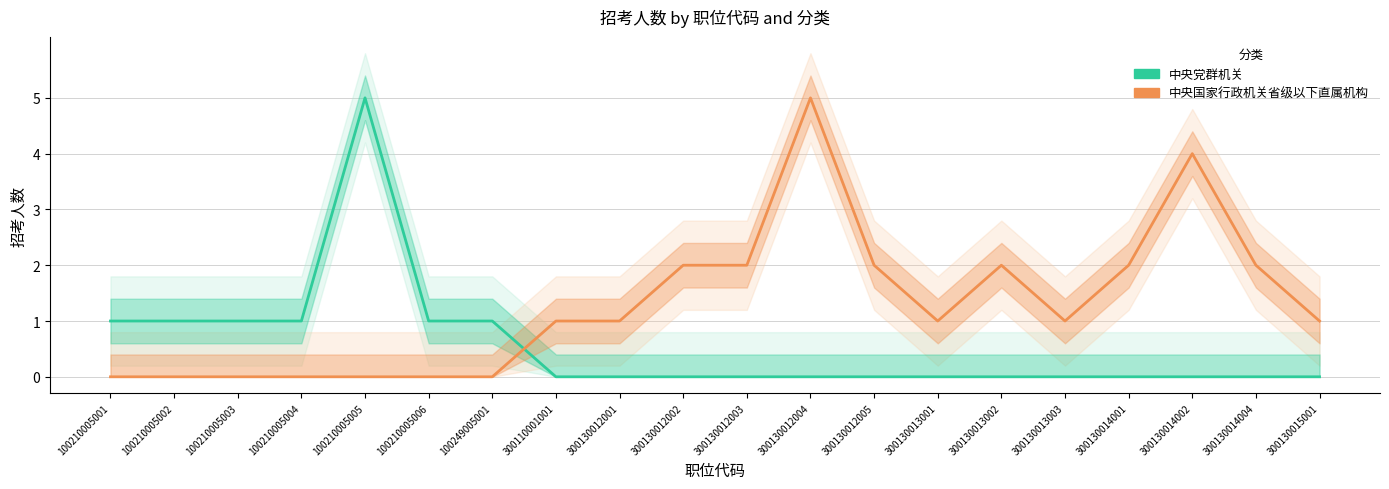

Does the chart display data point markers on the line(s)?

No